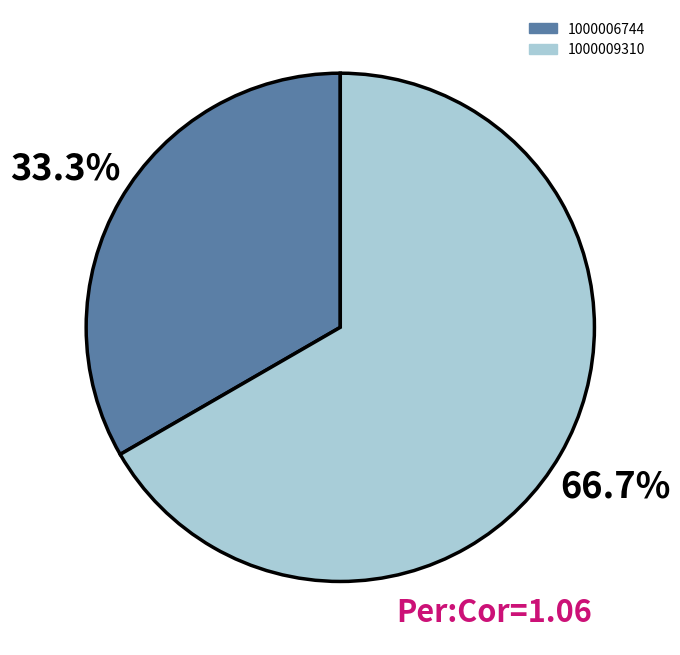

What is the smallest slice in the pie chart?

1000006744